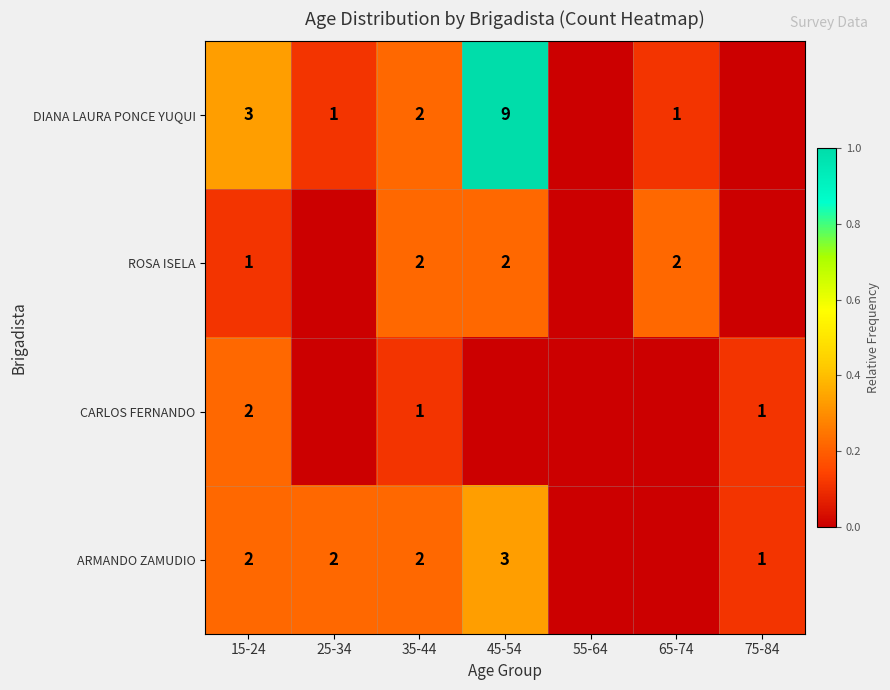

Which has a higher value, 55-64 or 25-34?

25-34